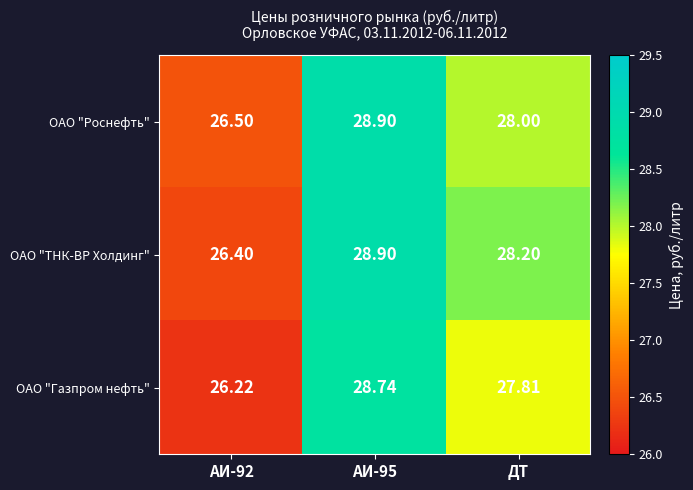

What is the total value across all series at ДТ?

84.0